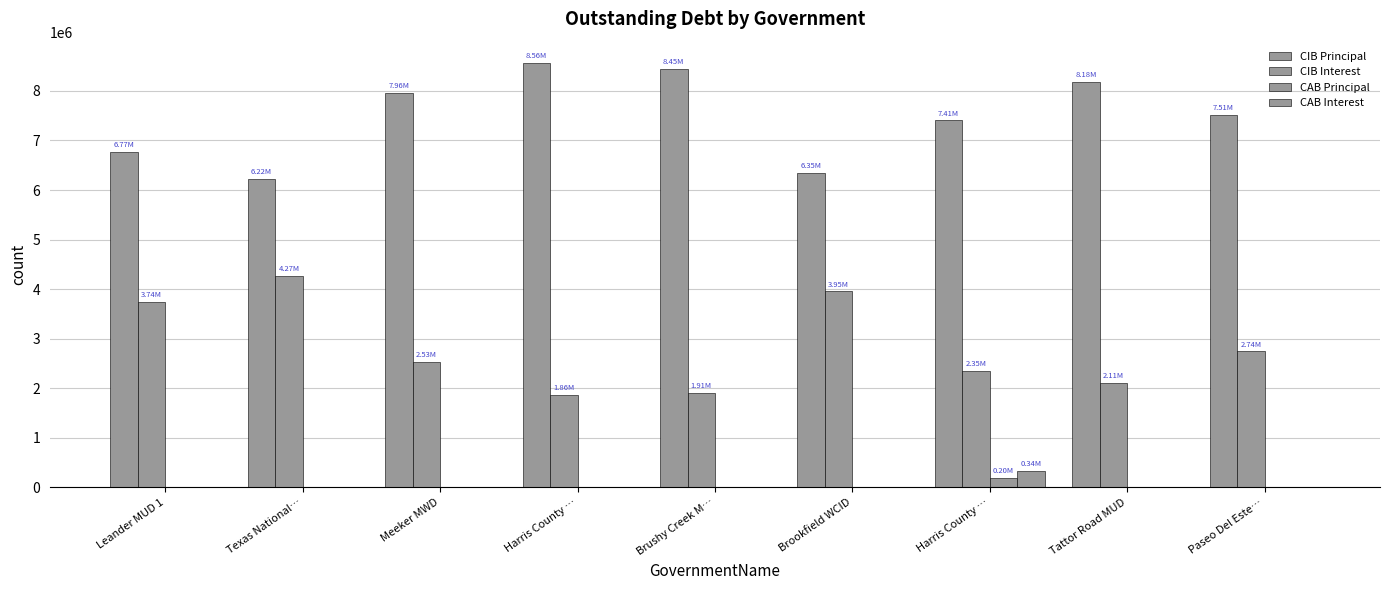

Does the chart contain stacked bars?

No